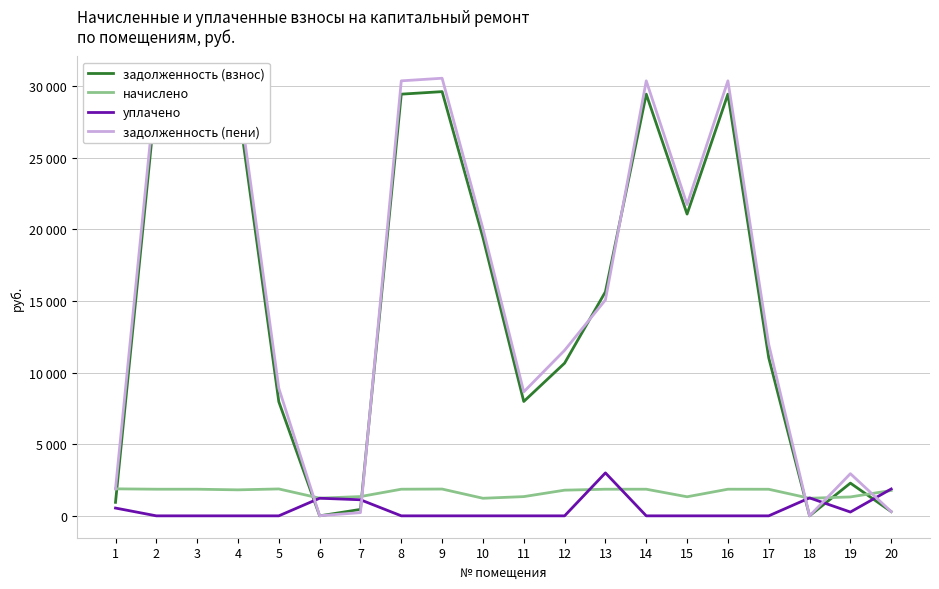

What is the sum of the начислено values at 19 and 7?

2667.2